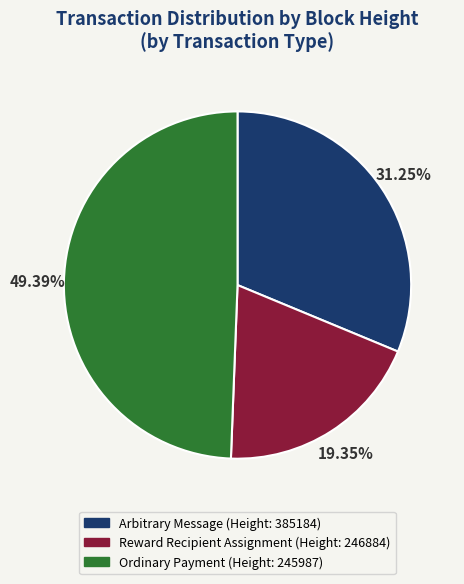

Count the number of slices in the pie.

3